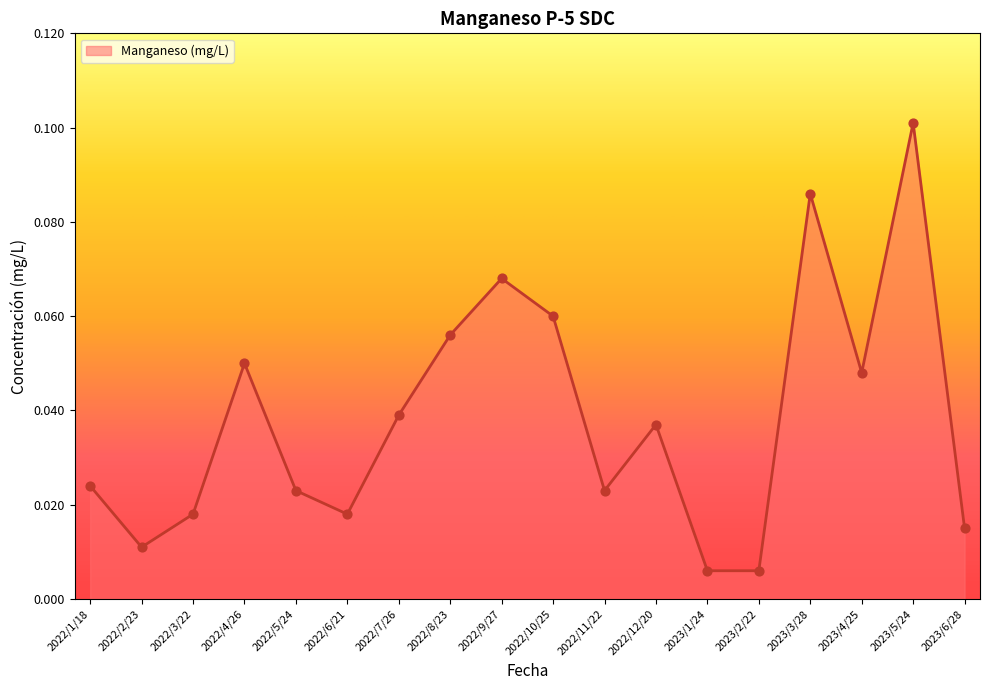

Which has a higher value, 2022/1/18 or 2023/3/28?

2023/3/28